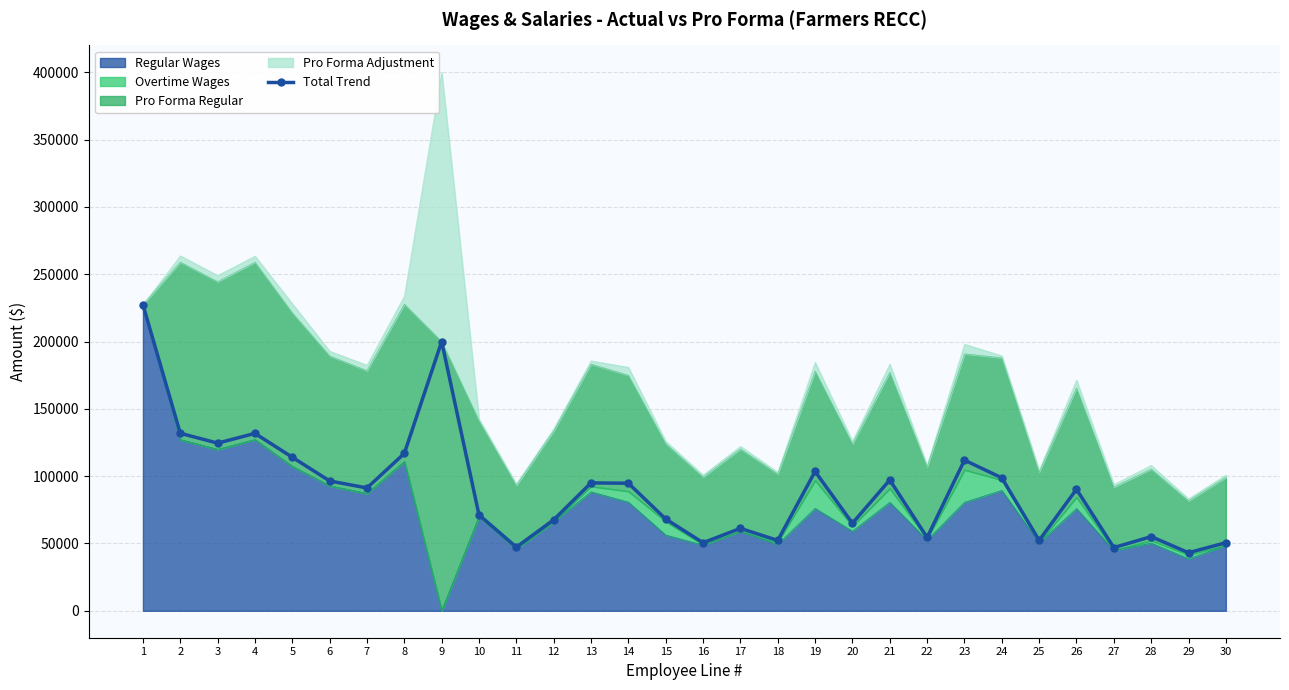

What is the greatest value displayed?

227420.0